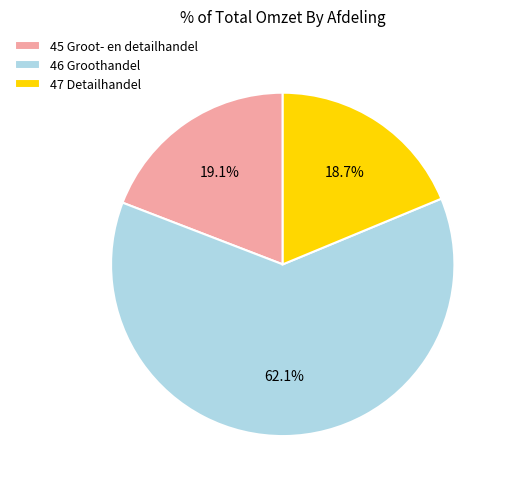

What is the largest slice in the pie chart?

46 Groothandel